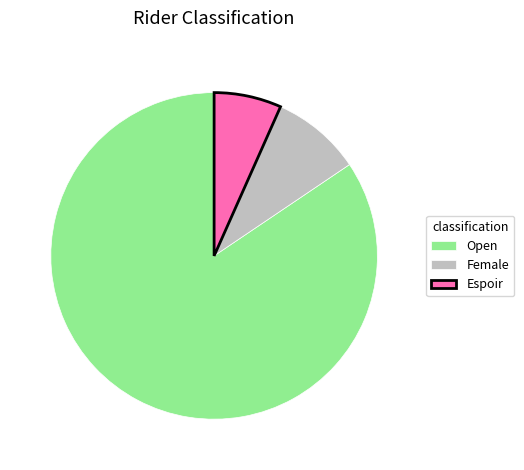

The Espoir slice represents 1% of the pie. True or false?

False